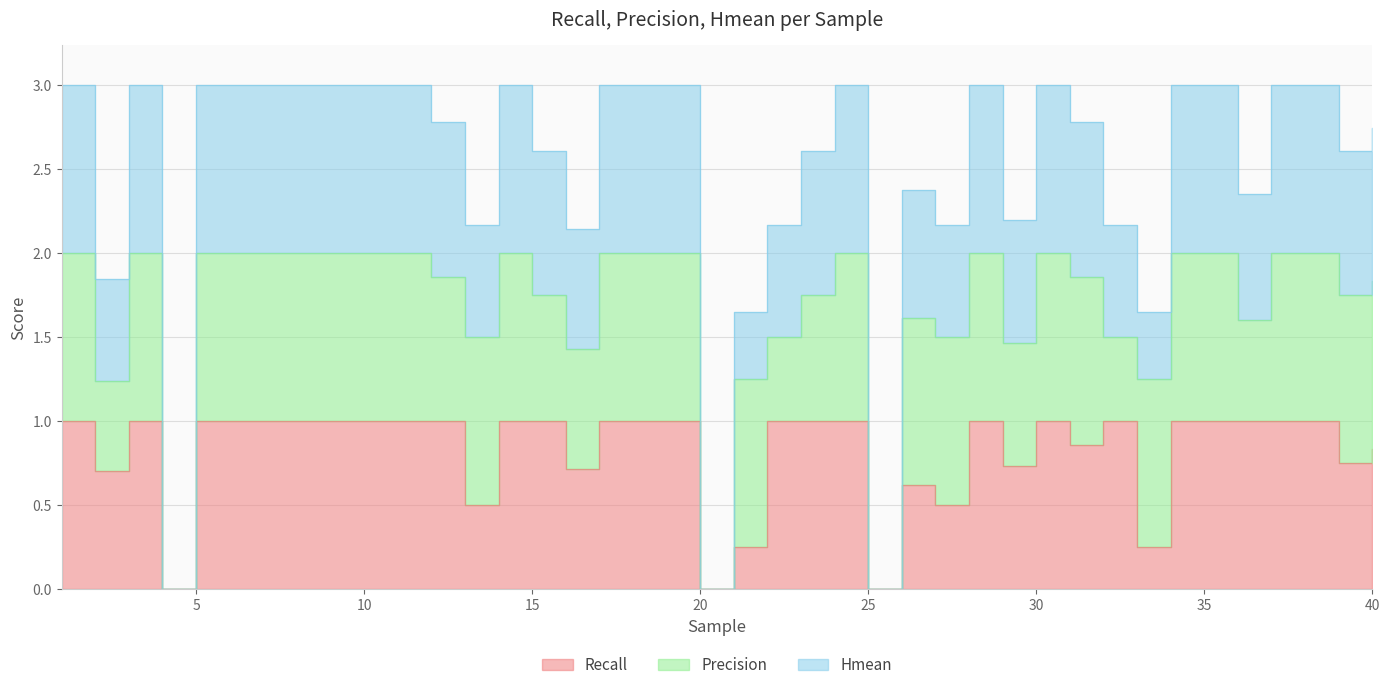

True or false: Hmean and Recall cross at least once.

False